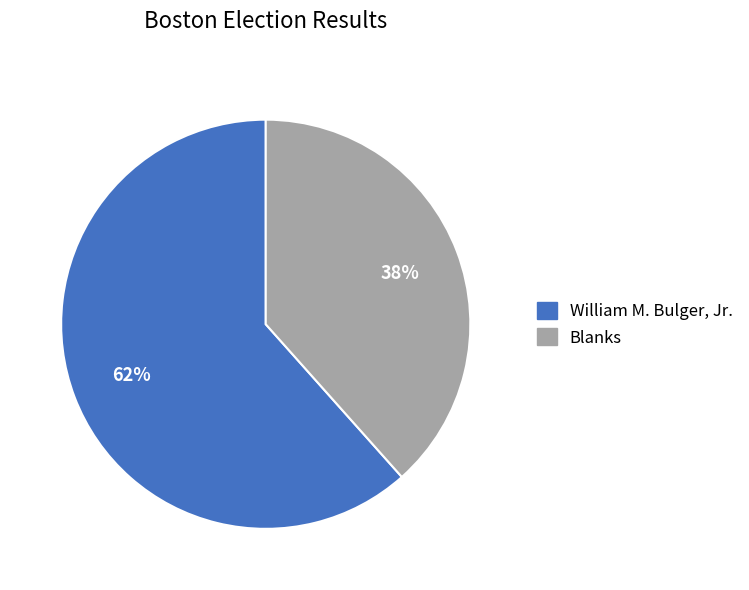

Is there a majority slice in this chart?

Yes